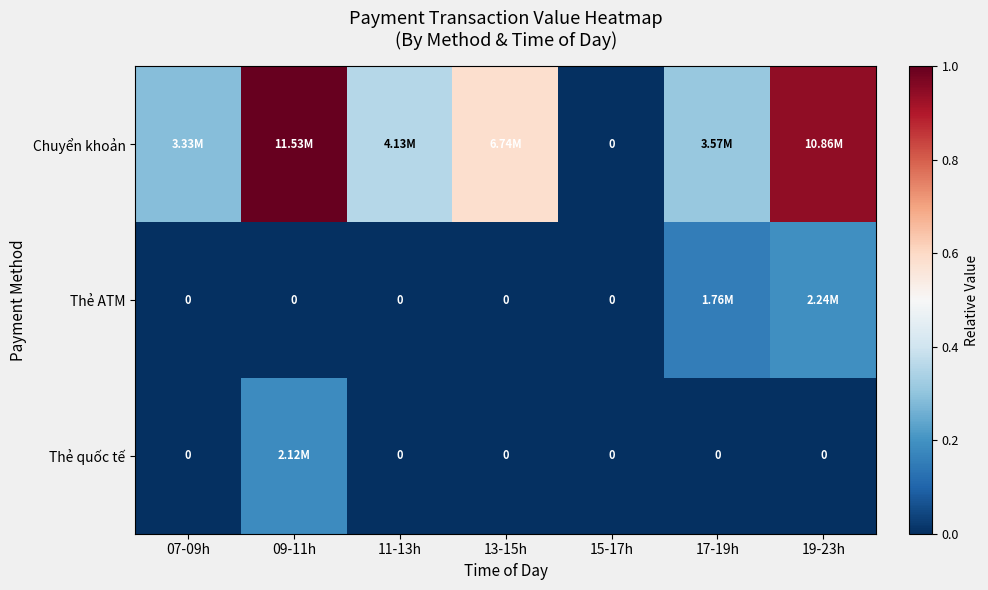

What is the difference between the maximum and minimum values in the Chuyển khoản series?

1.0